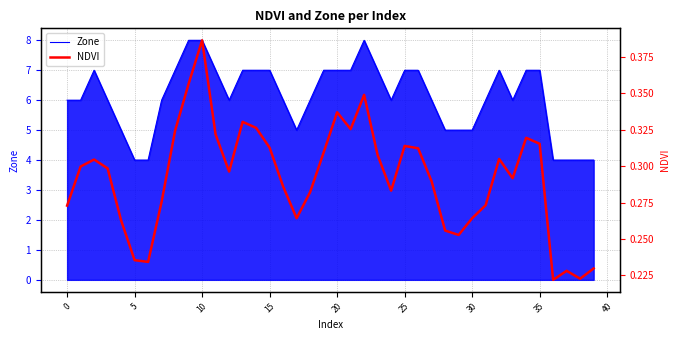

What is the lowest value of the Zone series?

4